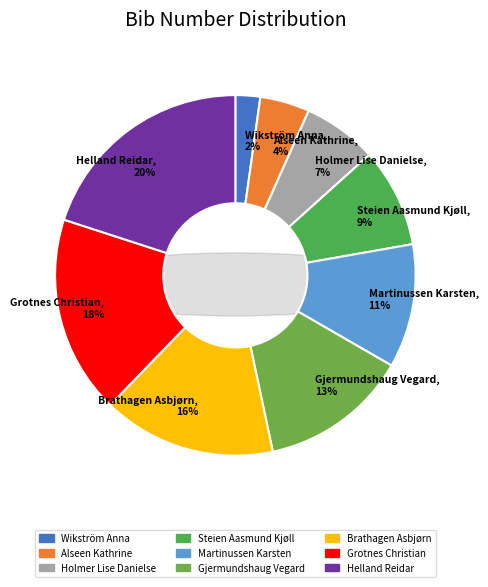

Is there a majority slice in this chart?

No